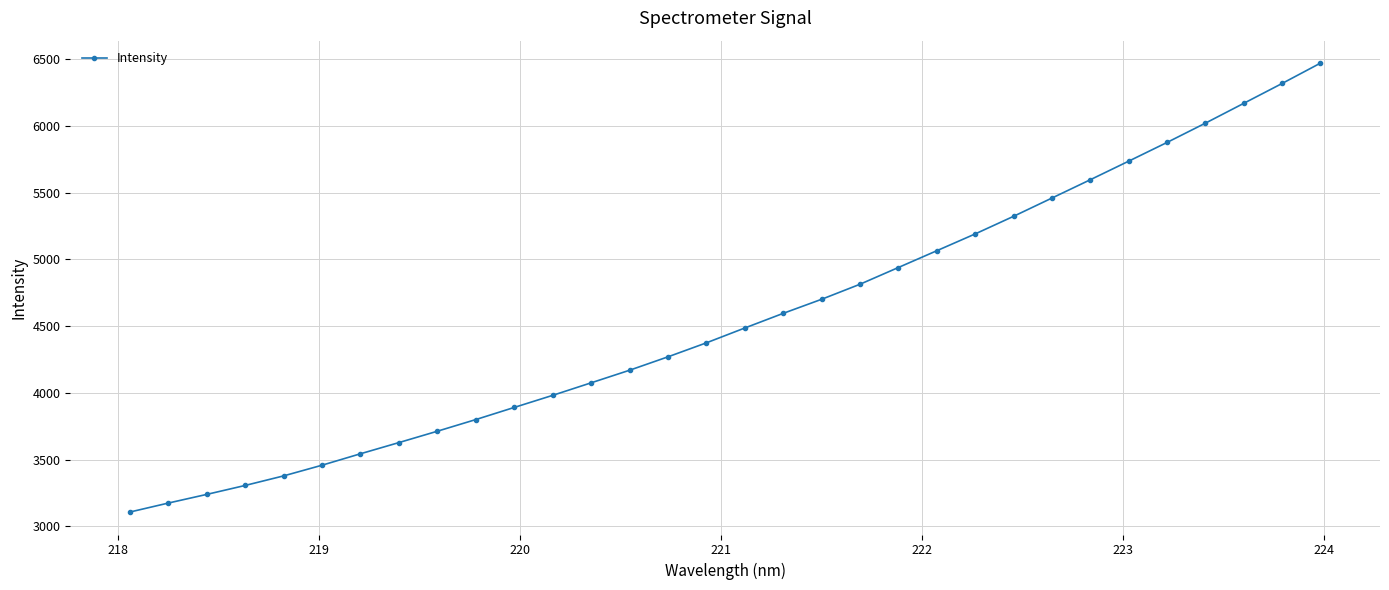

What is the value of the 10th point from the left?

3800.5